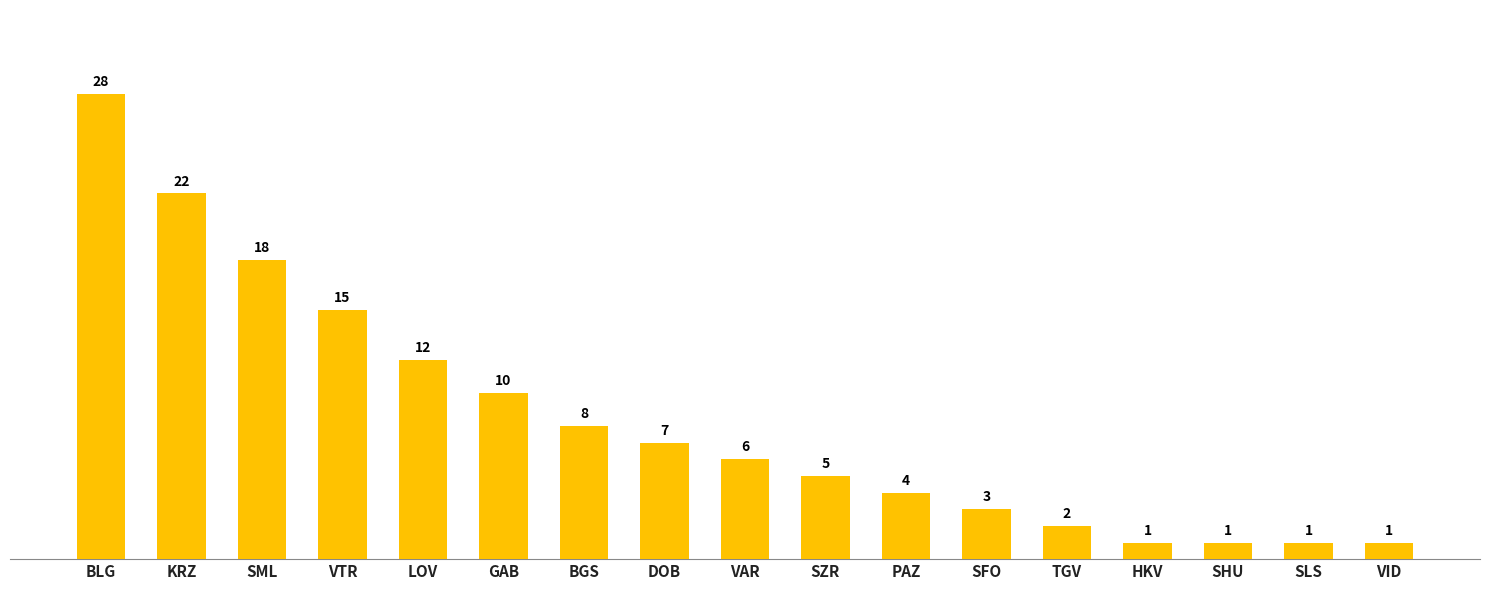

What position from the right is PAZ?

7